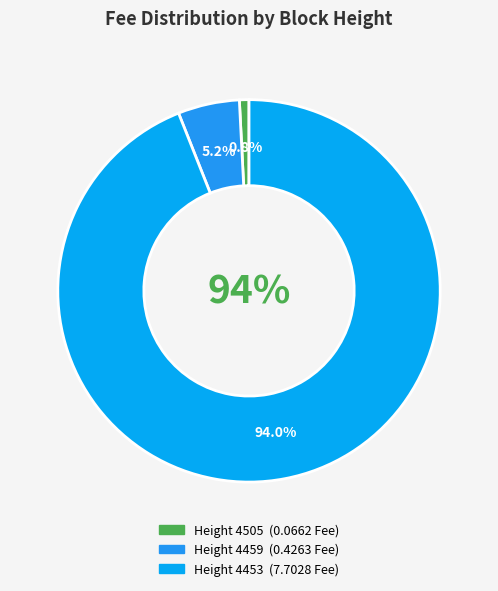

Which slice is the smallest?

4505